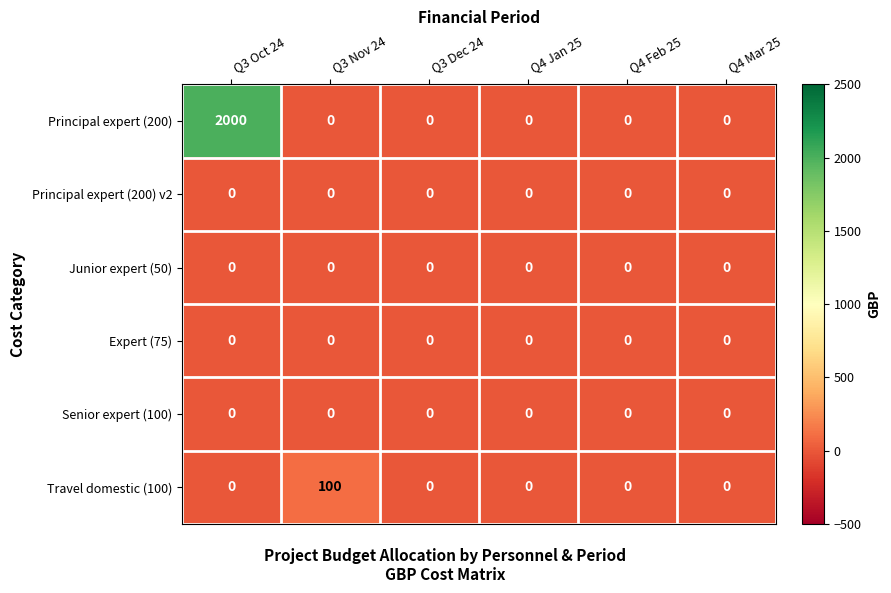

What is the difference between the highest and lowest values at Q3 Oct 24?

2000